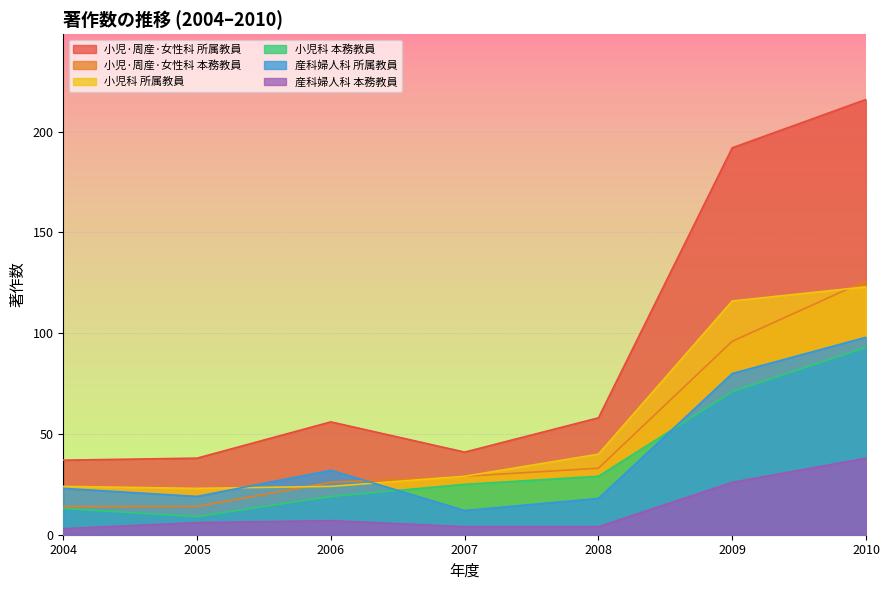

Reading right to left, extract all data points from this chart.

小児·周産·女性科 所属教員: 216	192	58	41	56	38	37
小児·周産·女性科 本務教員: 126	96	33	29	26	14	14
小児科 所属教員: 123	116	40	29	24	23	24
小児科 本務教員: 93	71	29	25	19	9	13
産科婦人科 所属教員: 98	80	18	12	32	19	23
産科婦人科 本務教員: 38	26	4	4	7	6	3